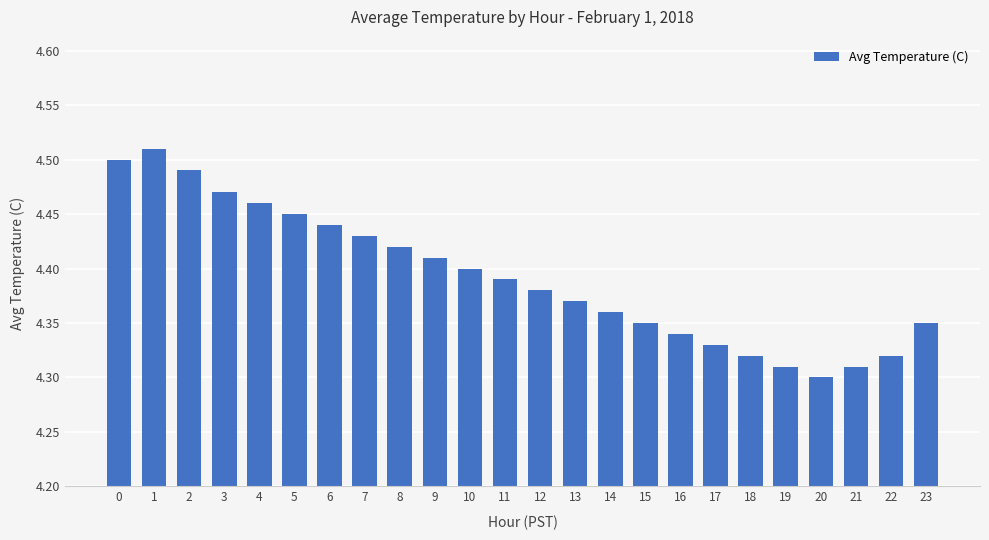

Between 15 and 6, which is larger?

6